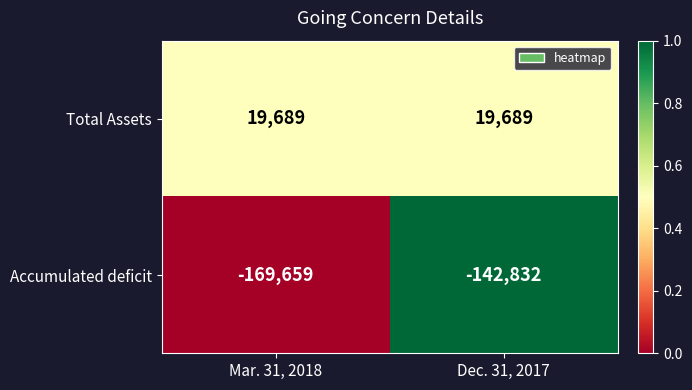

True or false: Accumulated deficit has a value of -99710 at Dec. 31, 2017.

False